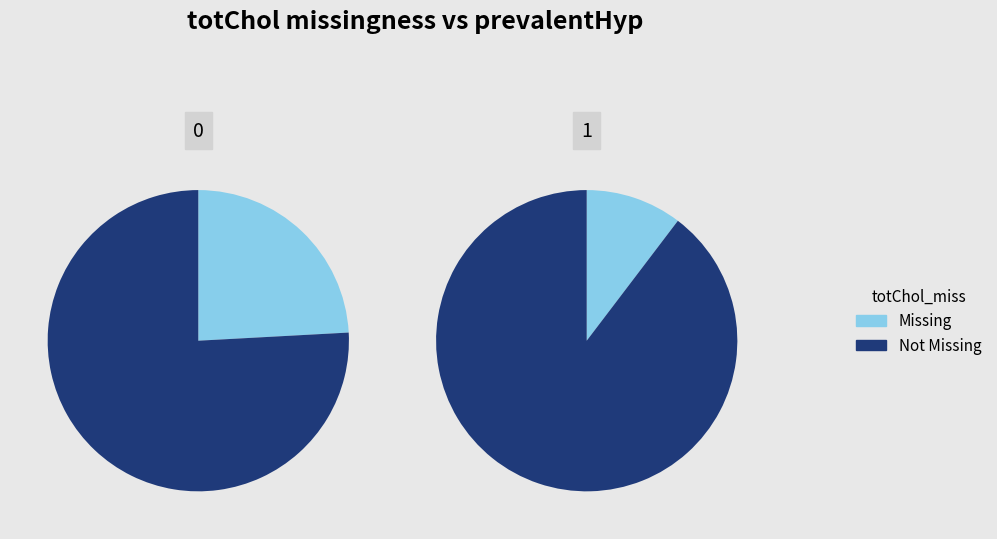

To the nearest percent, what is the average slice percentage?

50%